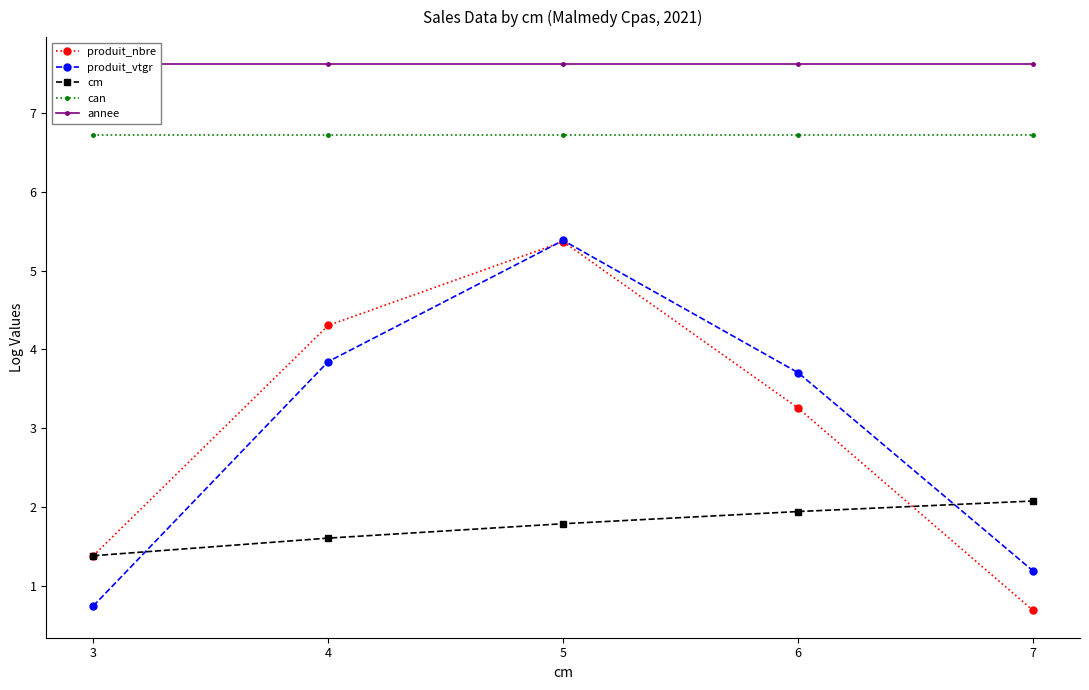

What is the value of the produit_vtgr point at the 5th from the left?

1.2